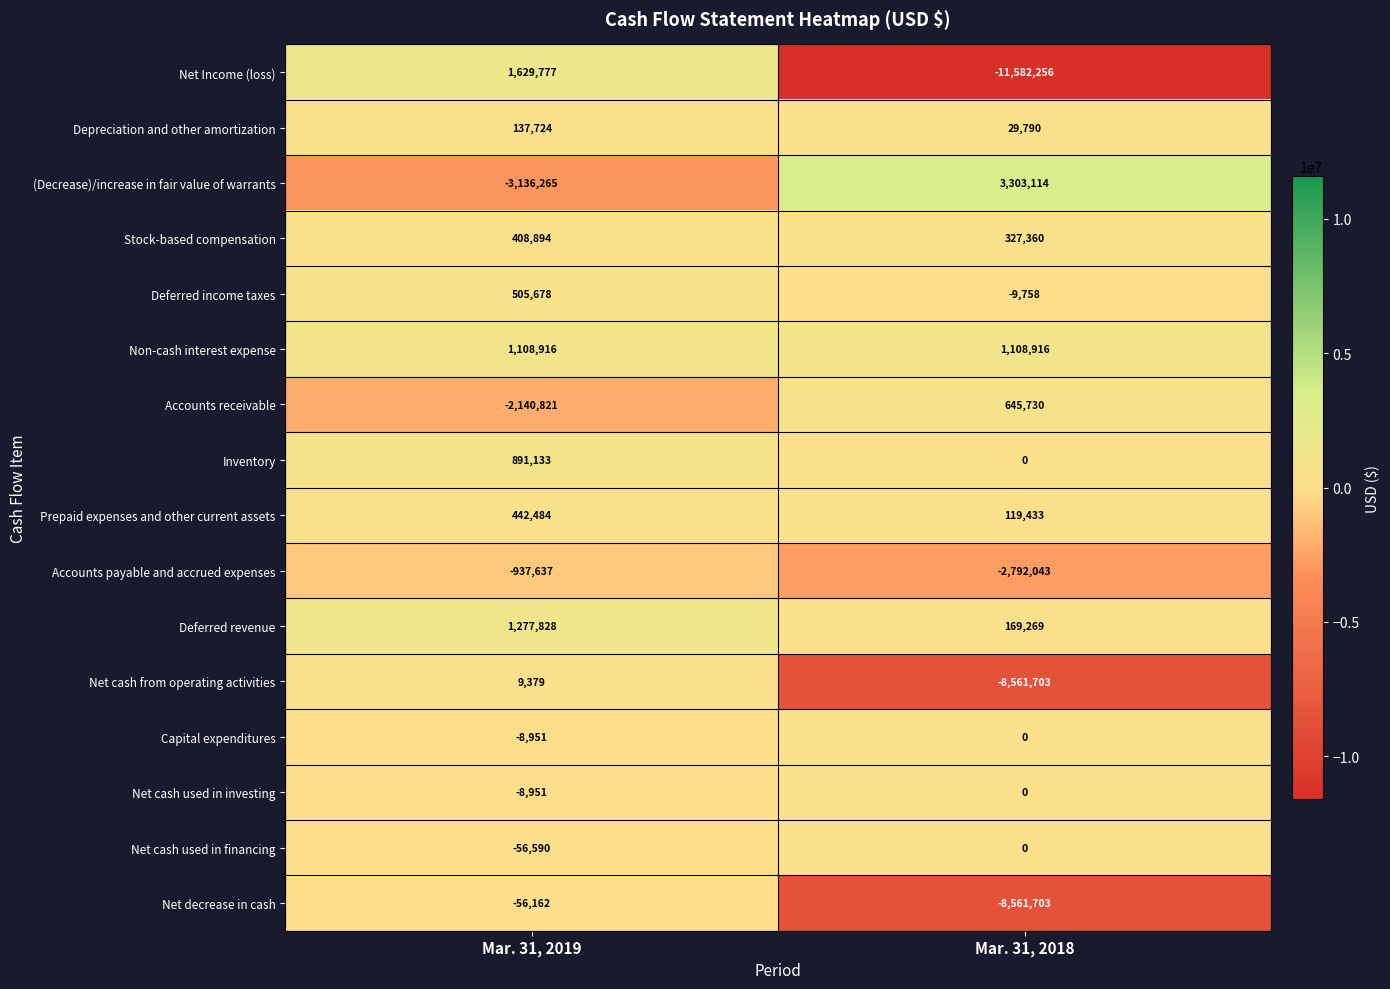

What is the difference between the Prepaid expenses and other current assets values at Mar. 31, 2018 and Mar. 31, 2019?

323051